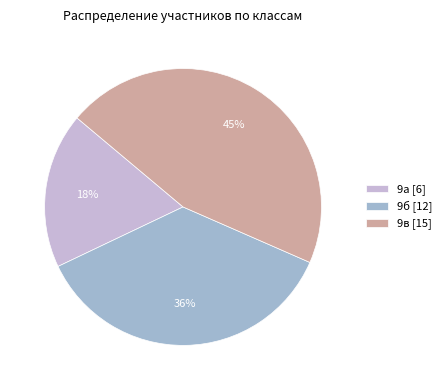

Do 9б [12] and 9а [6] together represent more than half of the pie?

Yes